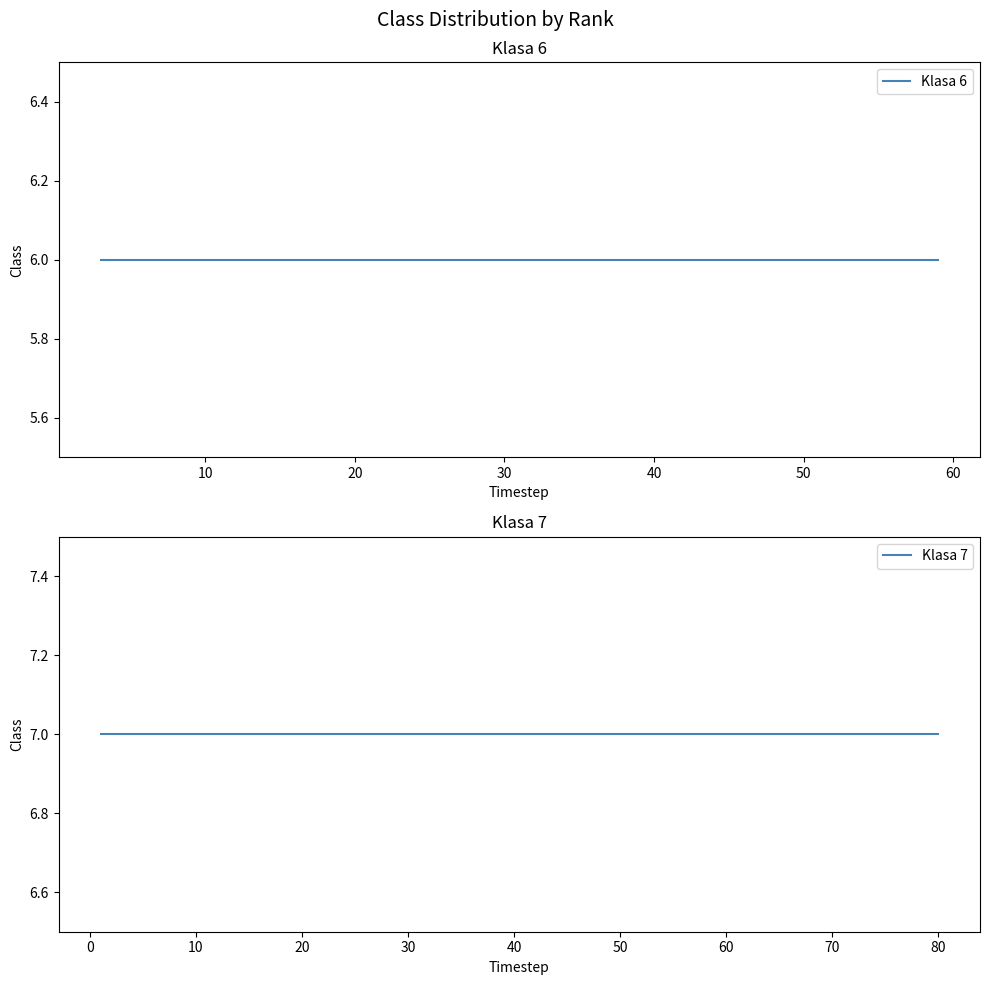

What is the label of the 34th point from the left?

33